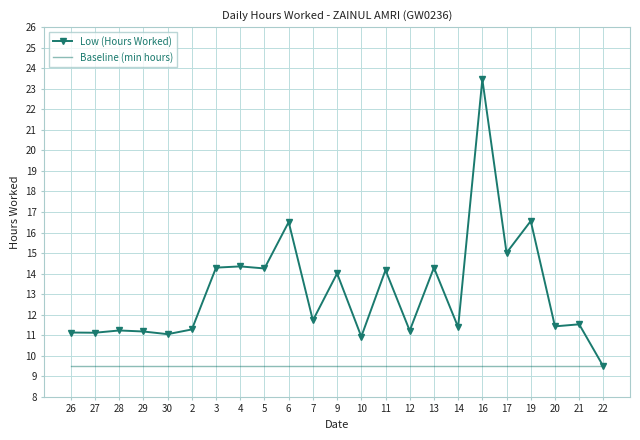

What is the spread (max minus min) of values at 5?

4.8